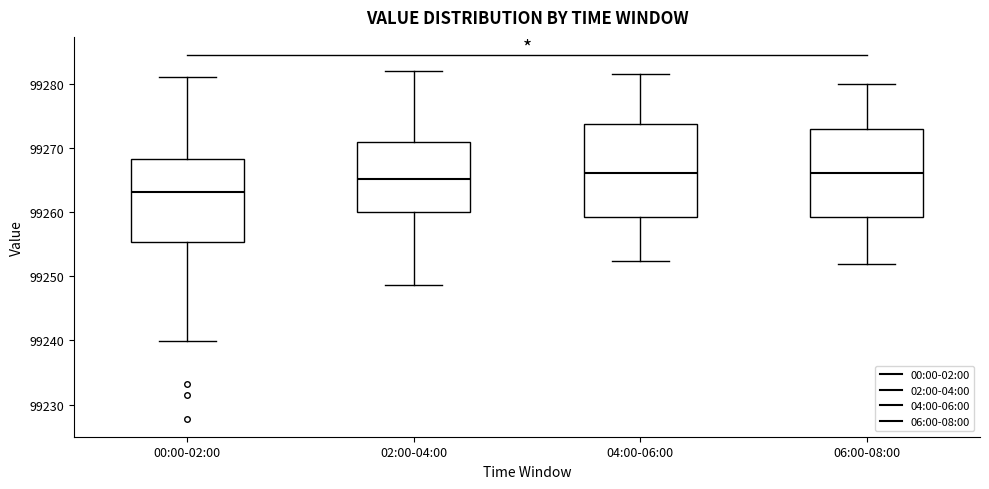

Reading left to right, read every box against the y-axis: the position of its median line, the range the box covers, and the ends of its whiskers. The values are not printed on the chart, so give them approximately, as read against the axis.

00:00-02:00: median 99263, box 99255 to 99268, whiskers 99240 to 99281
02:00-04:00: median 99265, box 99260 to 99271, whiskers 99249 to 99282
04:00-06:00: median 99266, box 99259 to 99274, whiskers 99252 to 99282
06:00-08:00: median 99266, box 99259 to 99273, whiskers 99252 to 99280